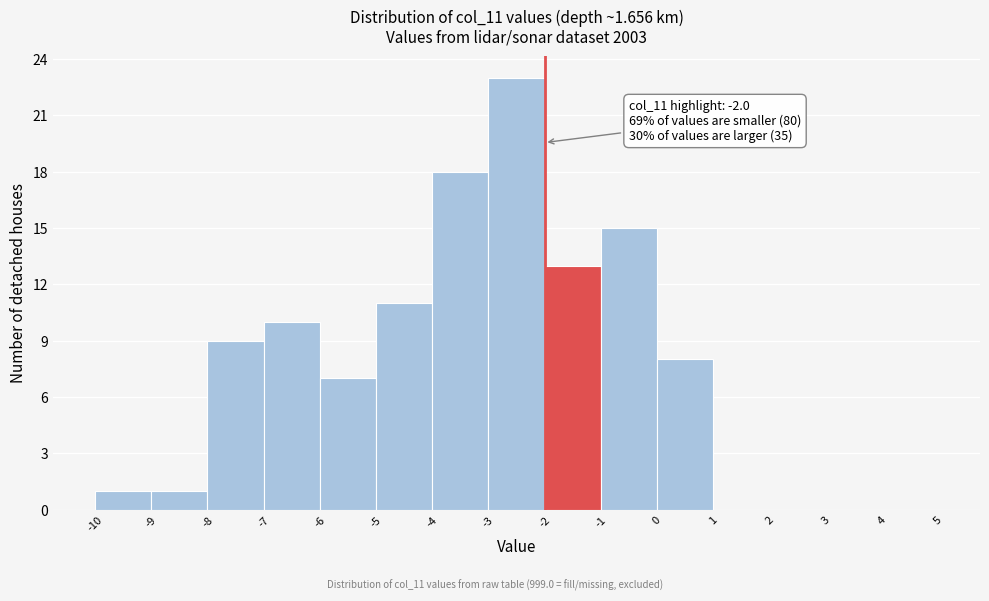

Which range on the x-axis has the tallest bar?

-3 to -2